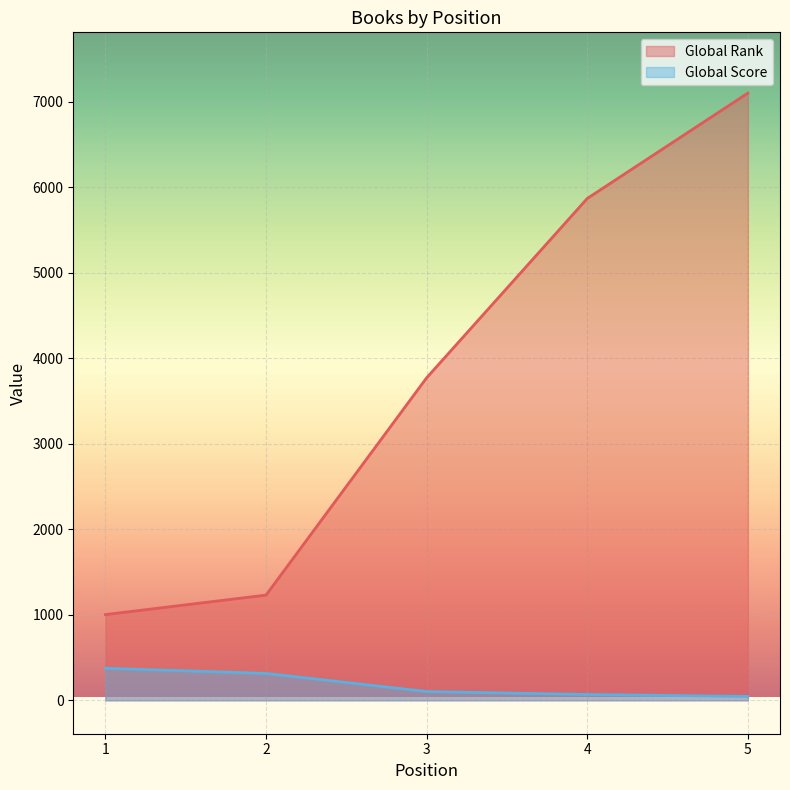

At how many categories does at least one series exceed 785?

5